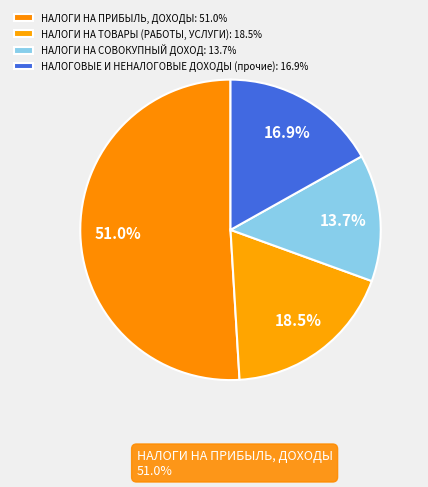

How many slices are in this pie chart?

4